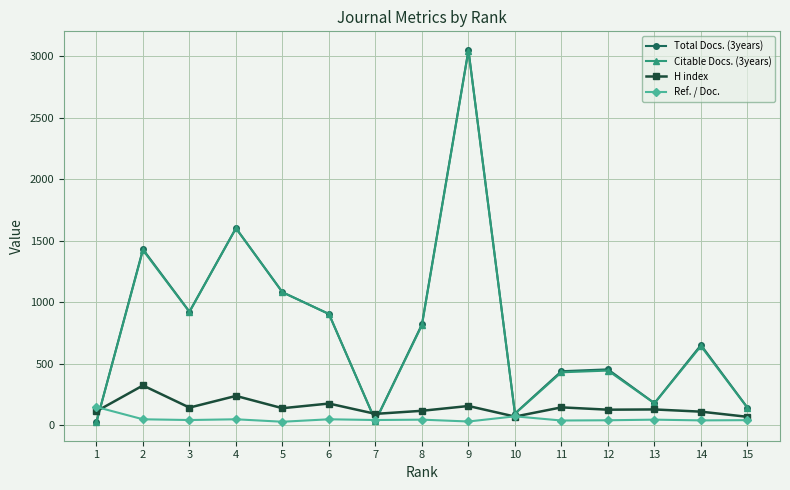

True or false: Citable Docs. (3years) has more than 2 points higher than both neighbors.

True